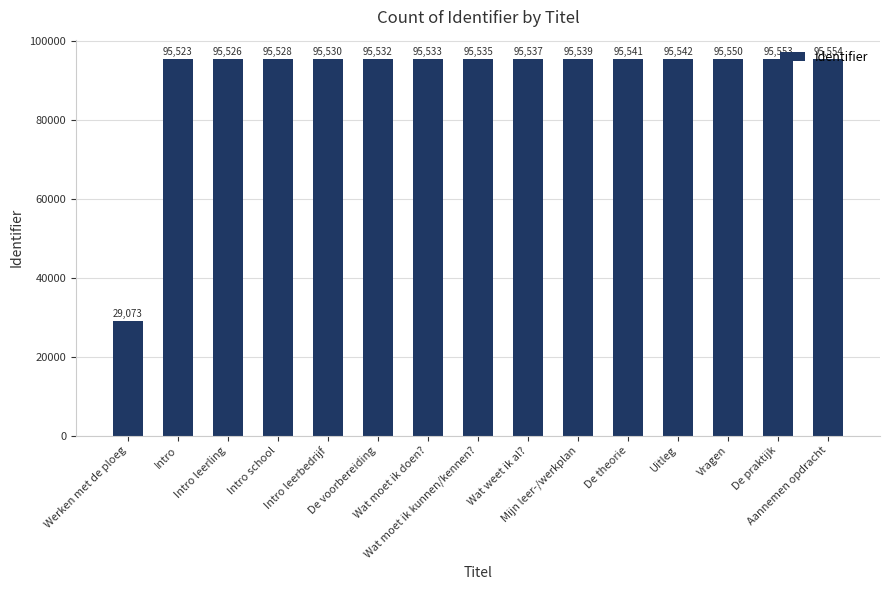

At which category does the chart reach its peak across all series?

Aannemen opdracht